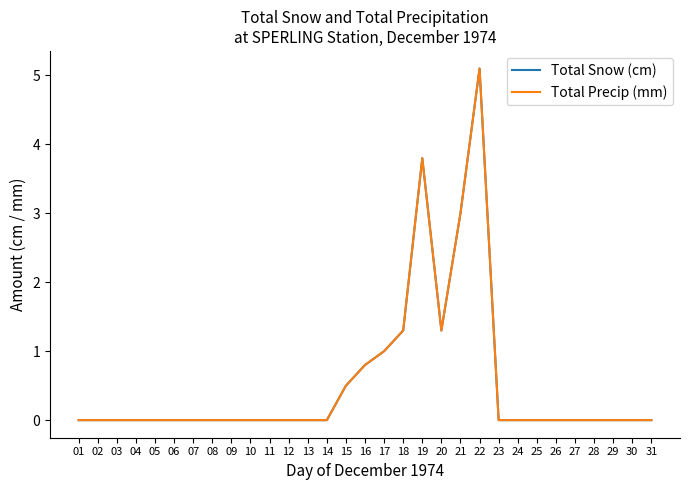

In Total Snow (cm), how many points are higher than both neighbors (excluding endpoints)?

2